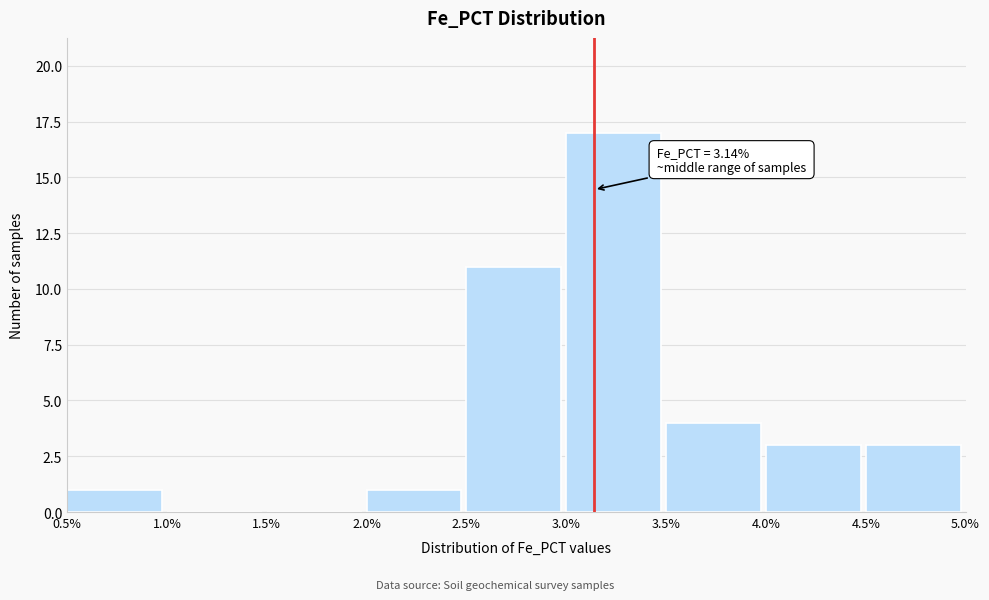

Over which range of the x-axis is the bar tallest?

3.0% to 3.5%